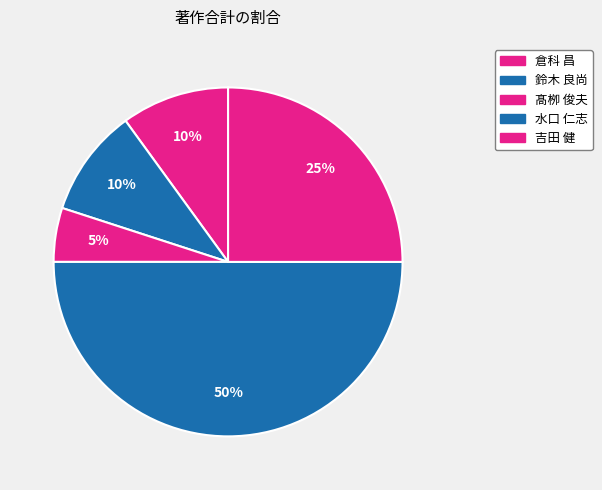

How many slices are in this pie chart?

5